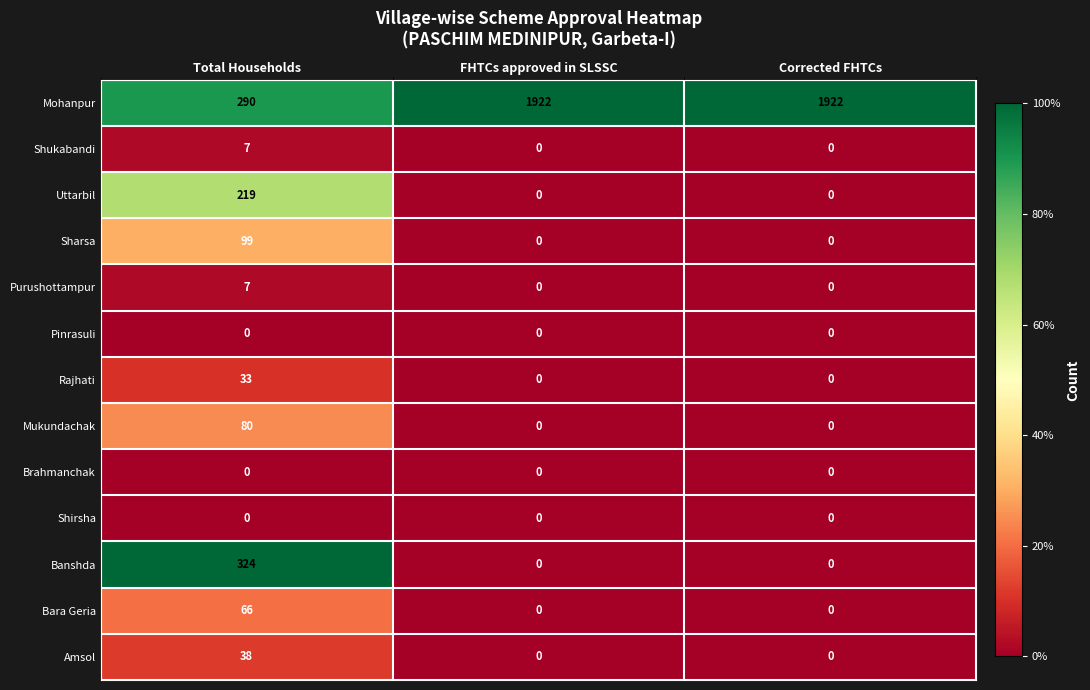

Is it true that Purushottampur equals 4 at Total Households?

False